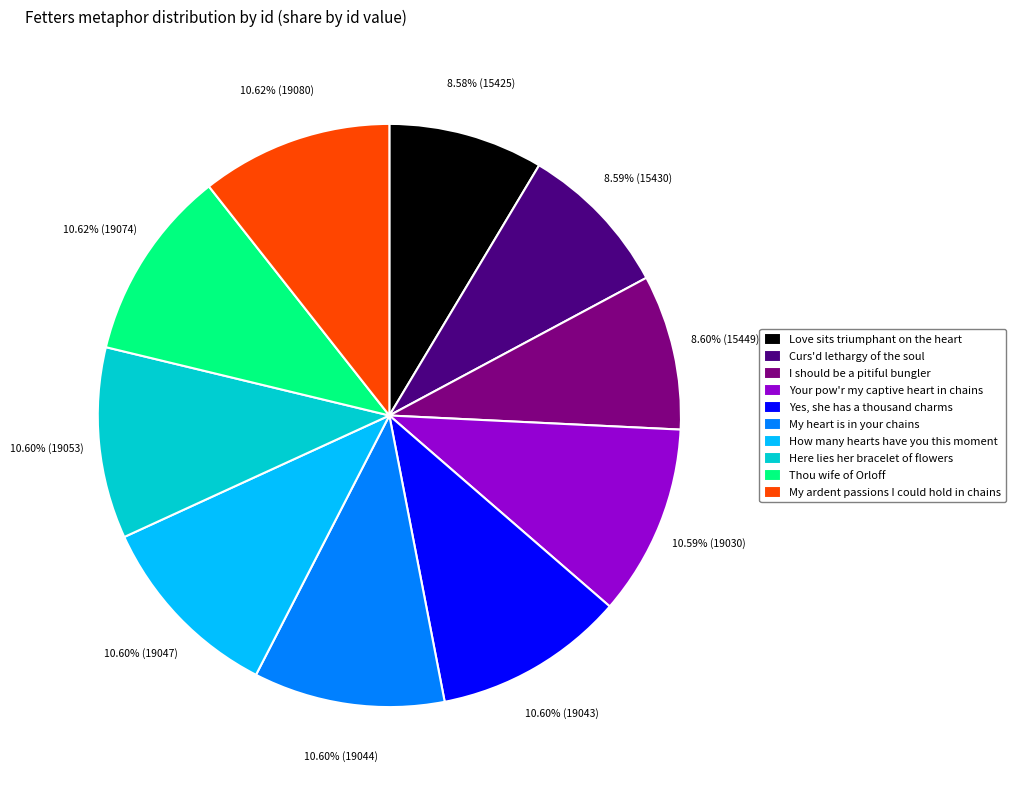

Which has a higher value, Thou wife of Orloff or Love sits triumphant on the heart?

Thou wife of Orloff